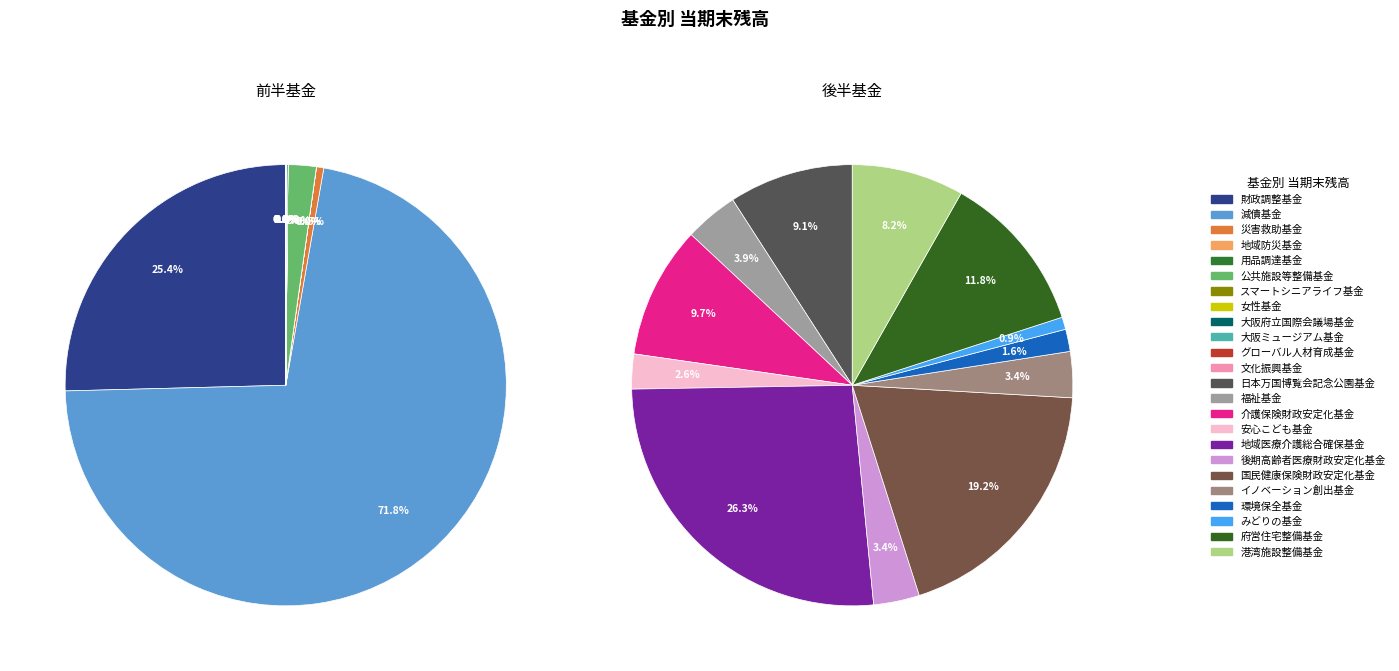

Between 公共施設等整備基金 and 減債基金, which is larger?

減債基金